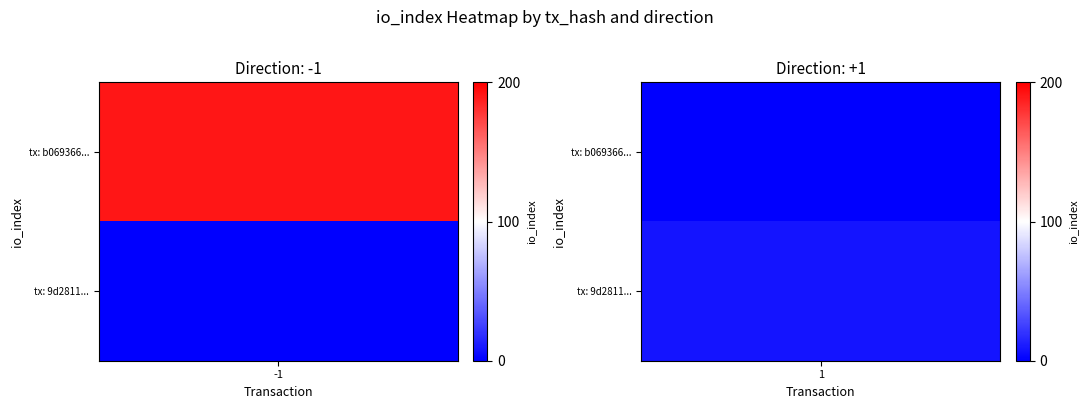

True or false: 9d2811c0319783ff54e86e73dad33a7ffd14aa5 has a value of 11 at io_index.

False